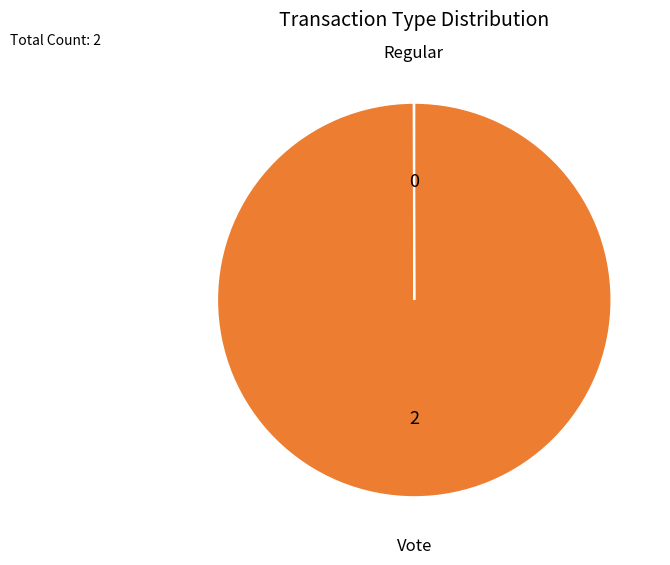

Does any single category account for the majority?

Yes